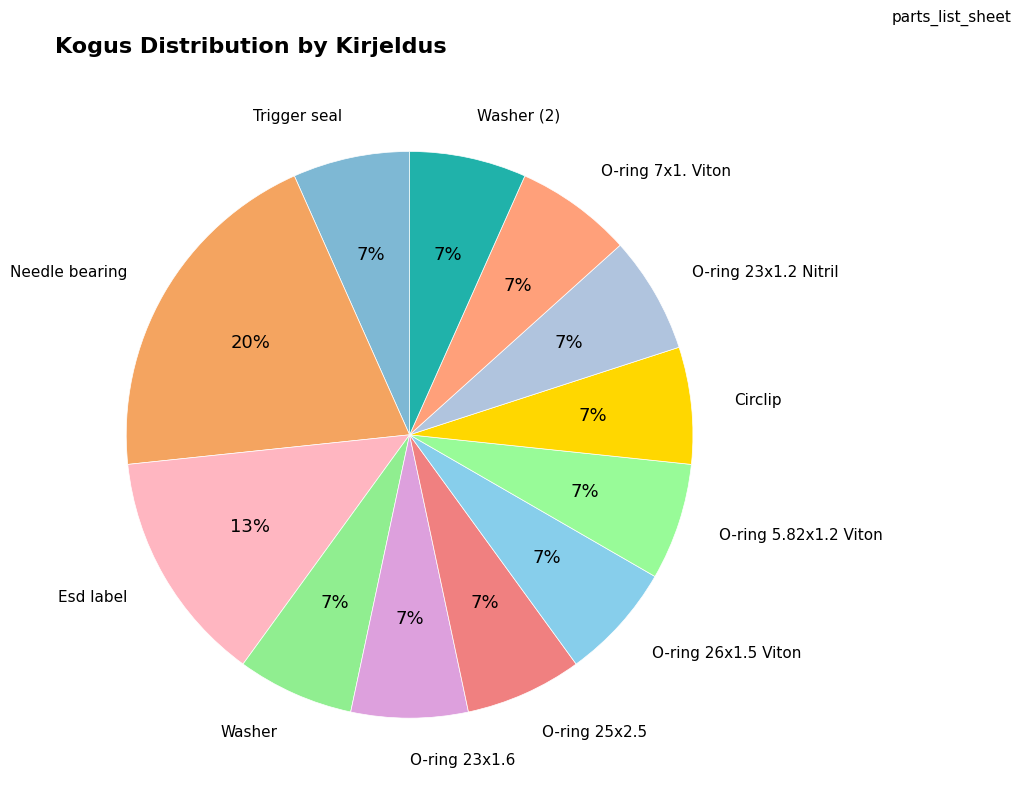

Does any single category account for the majority?

No